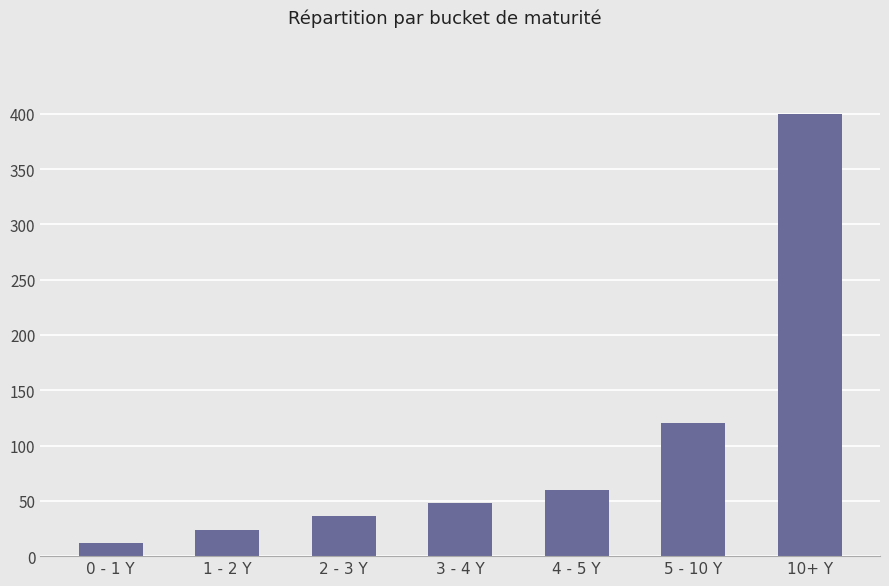

List the labels in order of value, largest first.

10+ Y, 5 - 10 Y, 4 - 5 Y, 3 - 4 Y, 2 - 3 Y, 1 - 2 Y, 0 - 1 Y